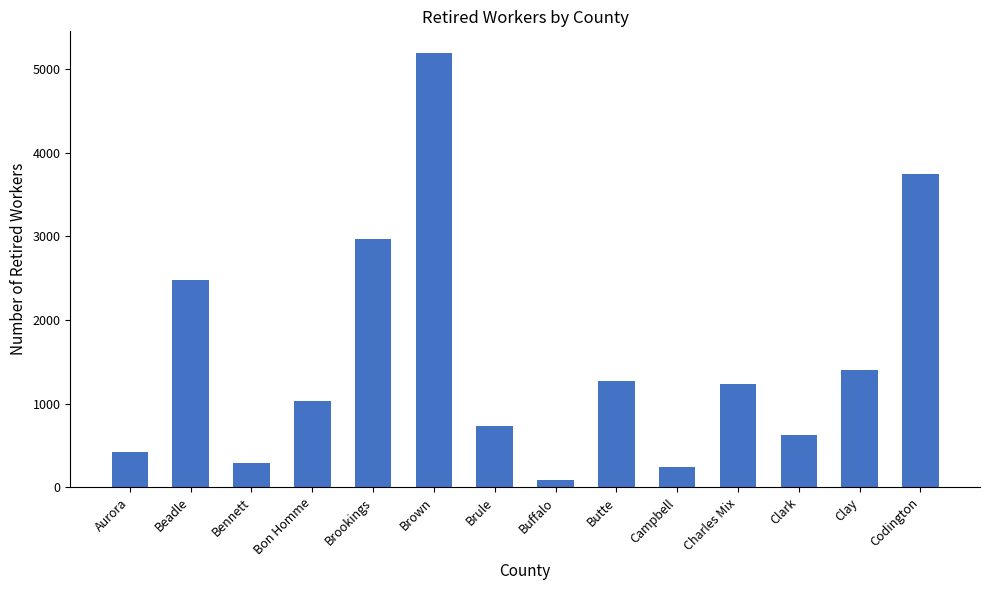

Reading left to right, what are all the values shown in this chart?

Aurora=418	Beadle=2480	Bennett=287	Bon Homme=1032	Brookings=2969	Brown=5193	Brule=733	Buffalo=87	Butte=1272	Campbell=244	Charles Mix=1235	Clark=626	Clay=1406	Codington=3749